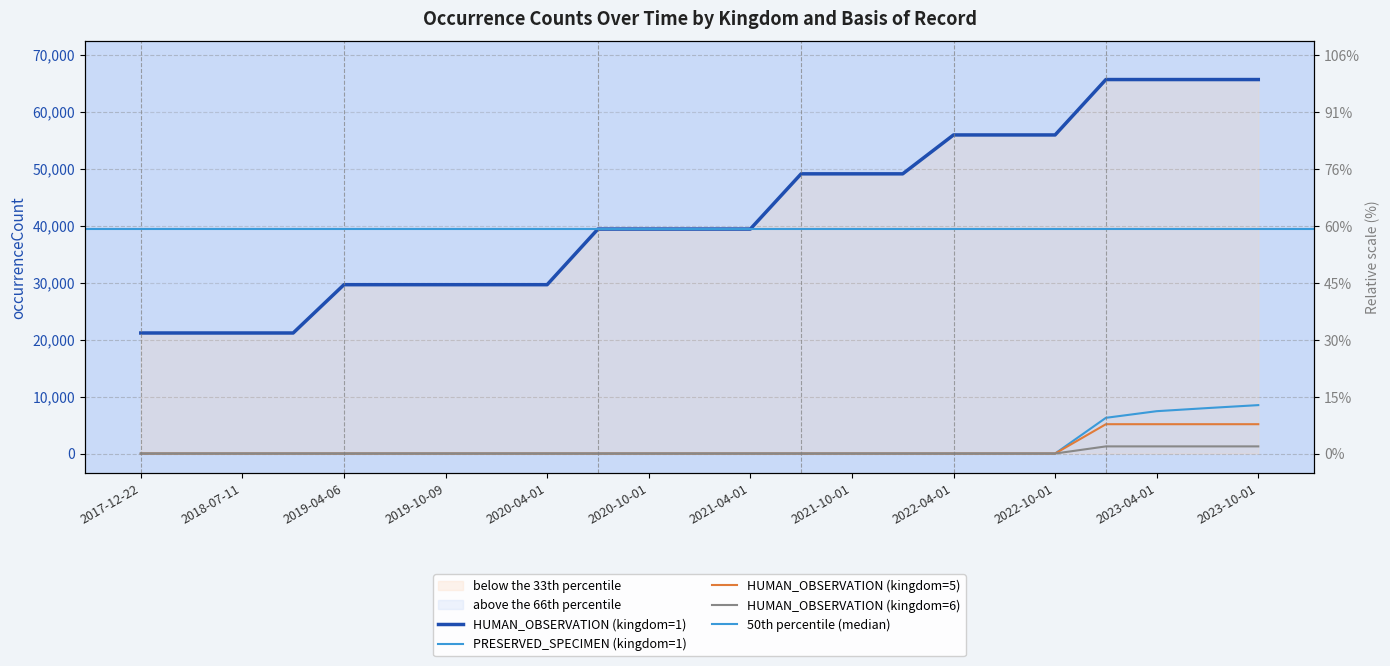

Is it true that PRESERVED_SPECIMEN (kingdom=1) equals 0 at 2021-07-01?

True